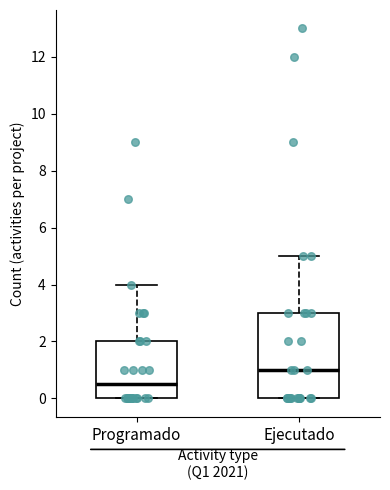

Reading left to right, transcribe this box plot: for each box, give where its median line is, the range the box spans, and where its two whiskers end, as read against the y-axis. The values are not printed on the chart, so give them approximately, as read against the axis.

Programado: median 0.6, box 0.0 to 2.0, whiskers 0.0 to 4.0
Ejecutado: median 1.0, box 0.0 to 3.0, whiskers 0.0 to 5.0